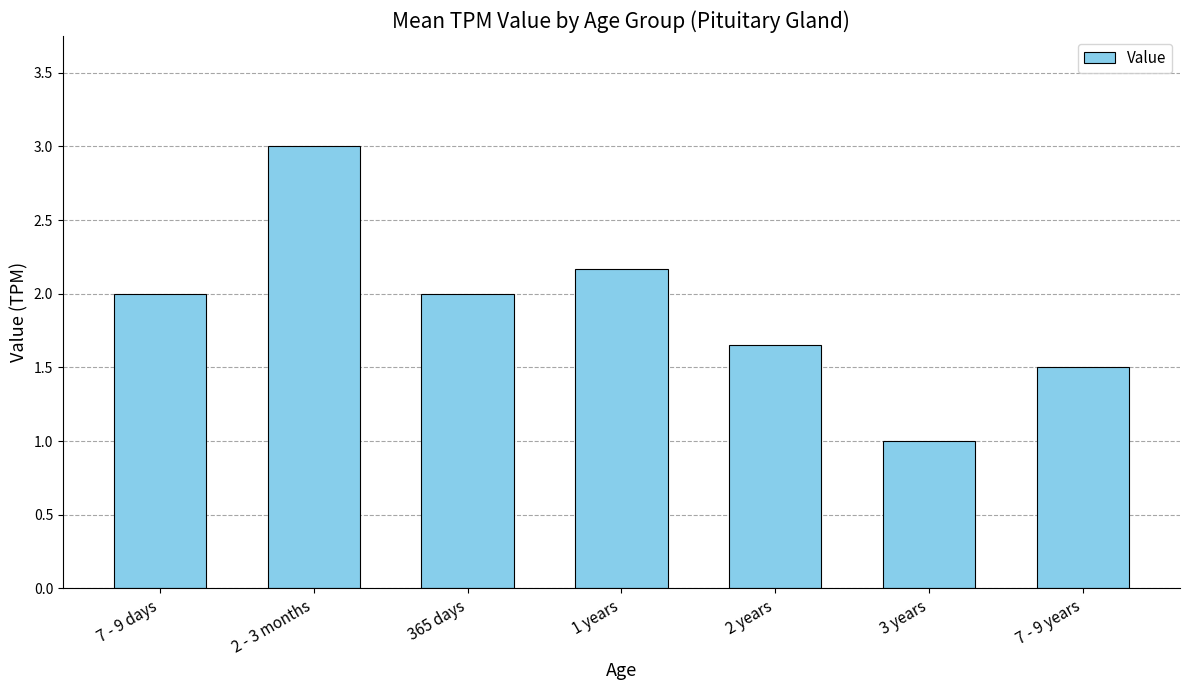

What is the difference between the second highest and second lowest values?

0.7